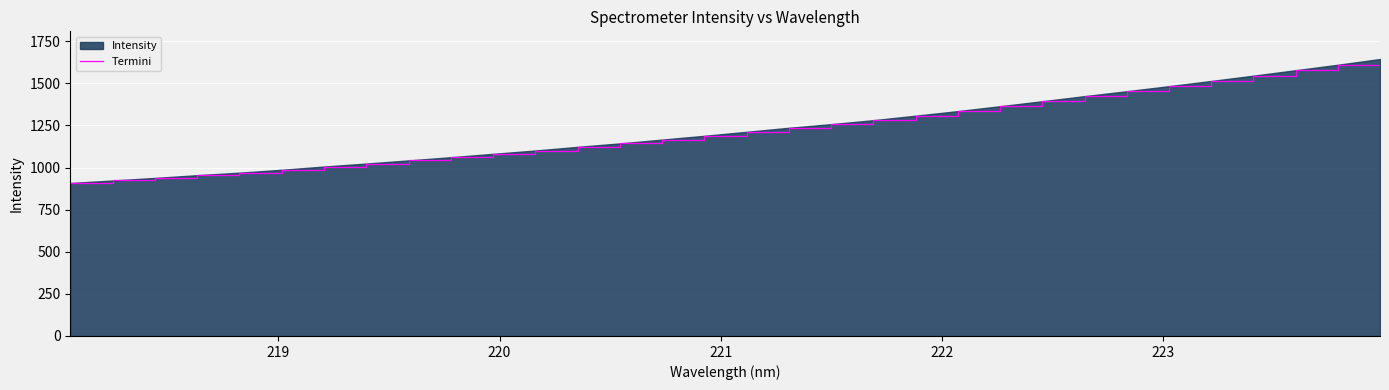

What is the difference between the maximum and minimum values?

735.9